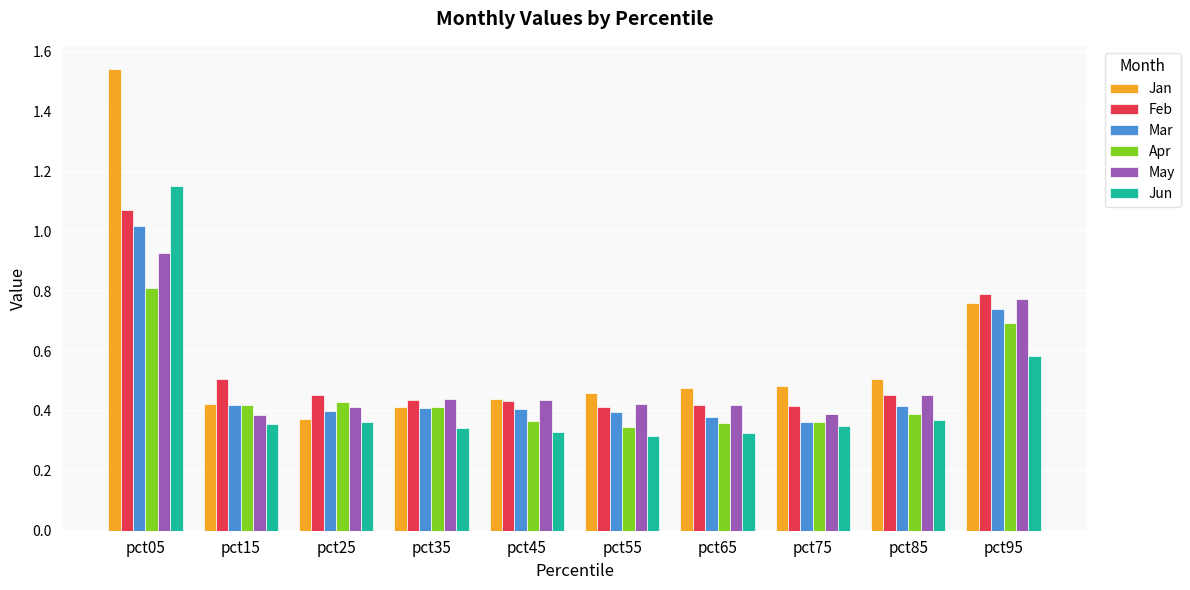

List the series in order of their peak value, lowest first.

Apr, May, Mar, Feb, Jun, Jan